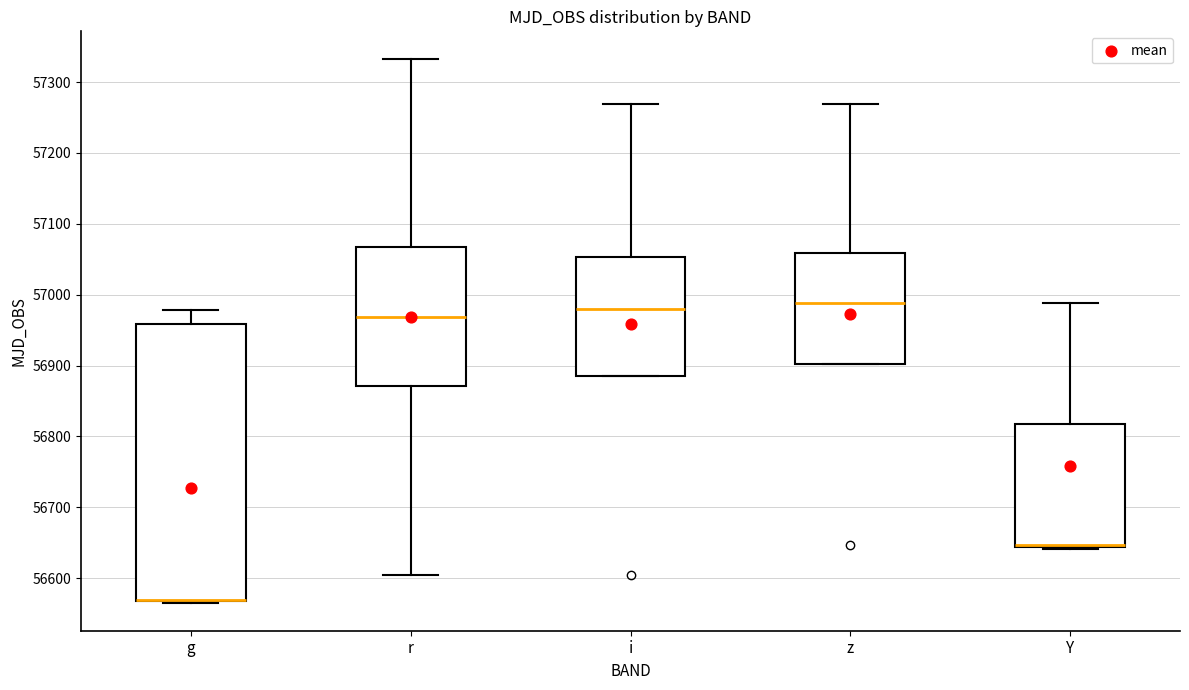

Where does the median line of the box for z sit on the y-axis? The values are not printed on the chart, so give them approximately, as read against the axis.

56990